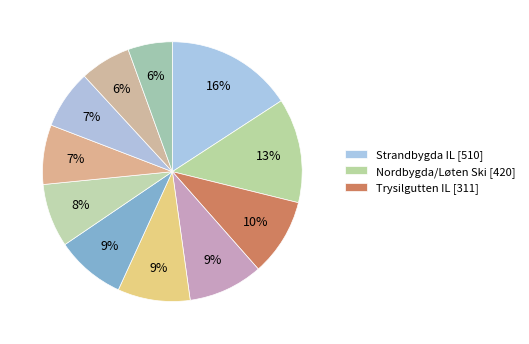

Count the number of slices in the pie.

11